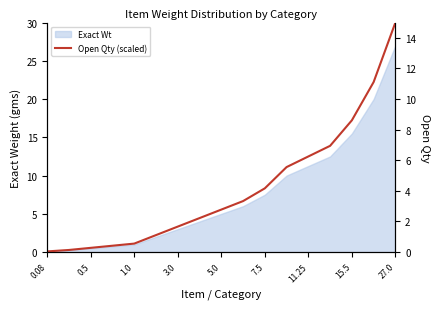

How many values are below 2?

7